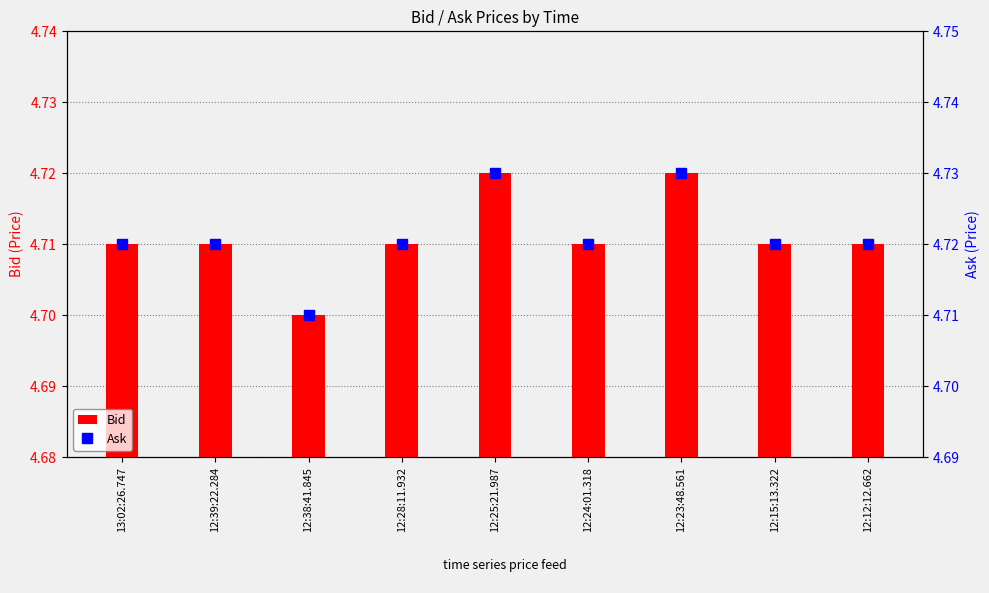

What position from the left is 12:23:48.561?

7